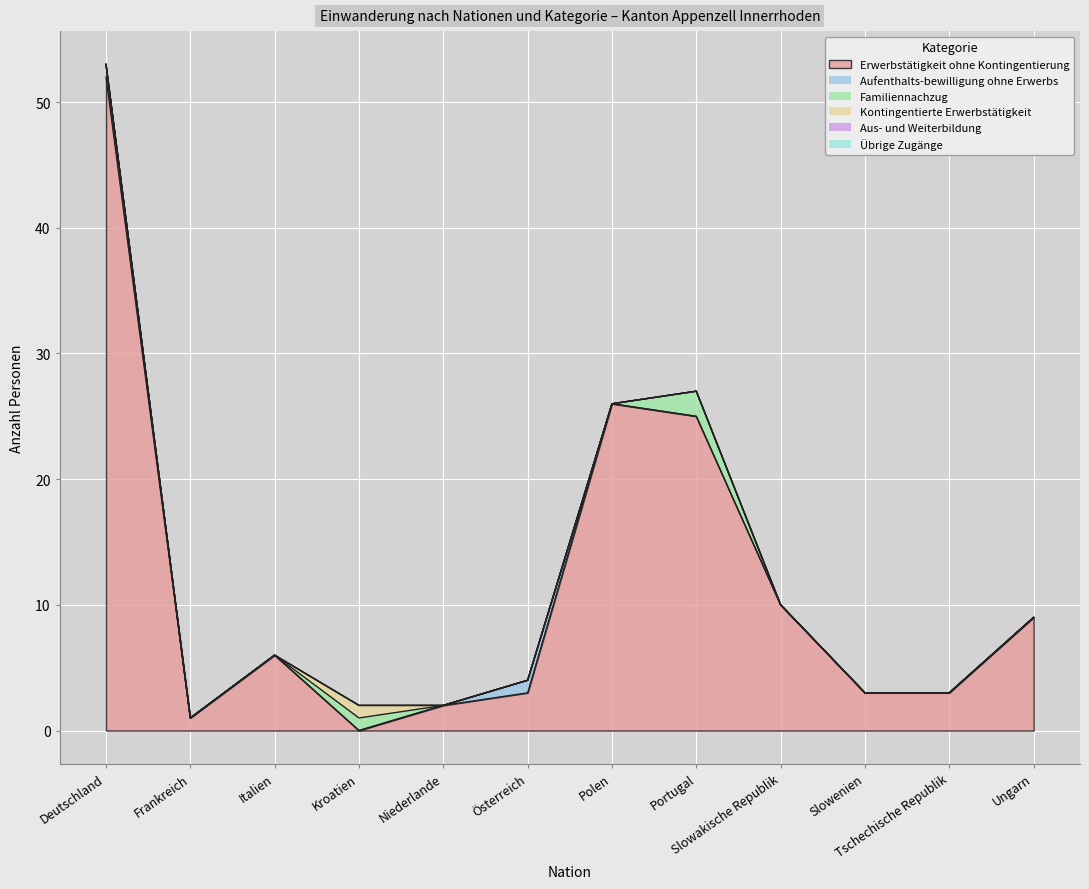

What is the difference between the maximum and minimum values in the Familiennachzug series?

2